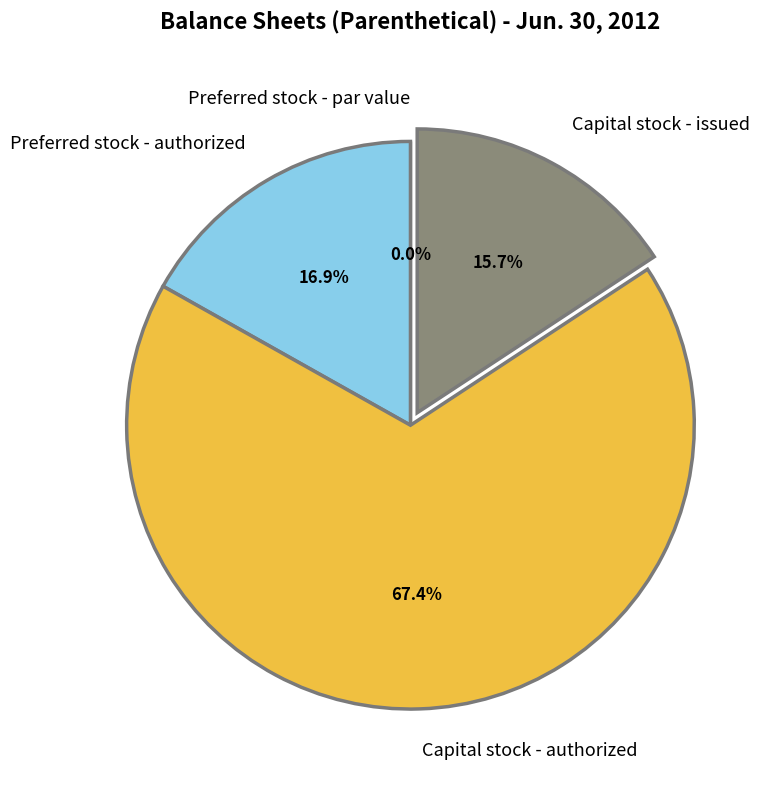

To the nearest percent, what is the combined percentage of Preferred stock - par value and Preferred stock - authorized?

17%